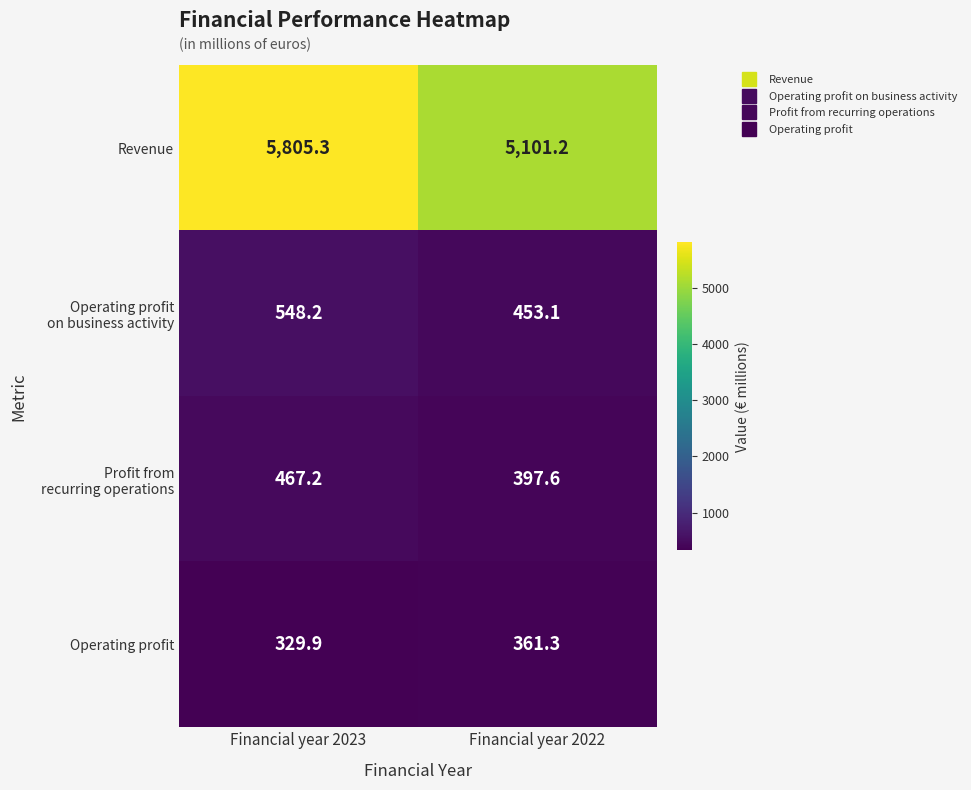

What is the sum of the Operating profit values at Financial year 2023 and Financial year 2022?

691.2